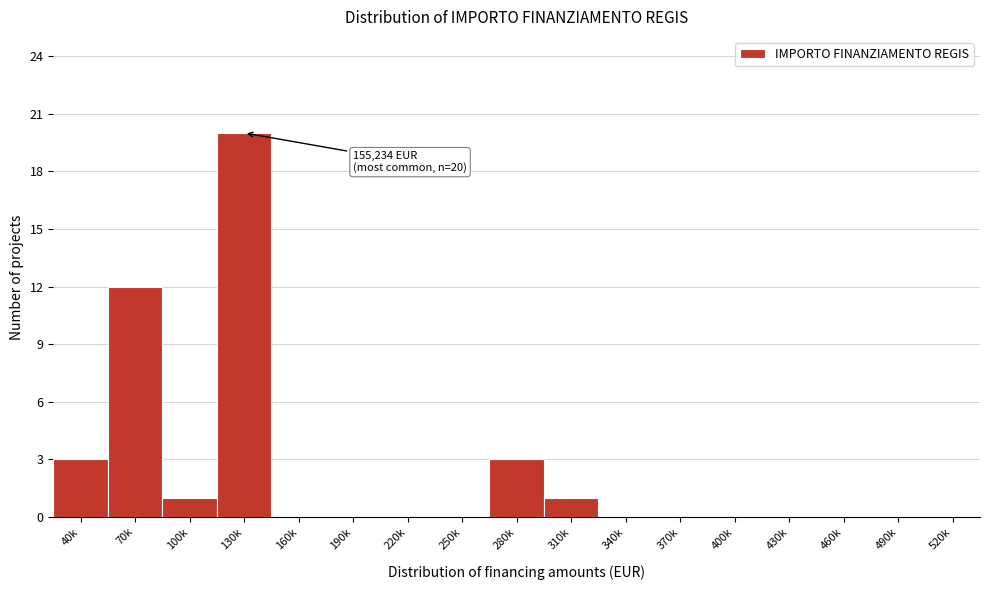

Reading left to right, transcribe all the data shown in this chart.

40k=3	70k=12	100k=1	130k=20	160k=0	190k=0	220k=0	250k=0	280k=3	310k=1	340k=0	370k=0	400k=0	430k=0	460k=0	490k=0	520k=0